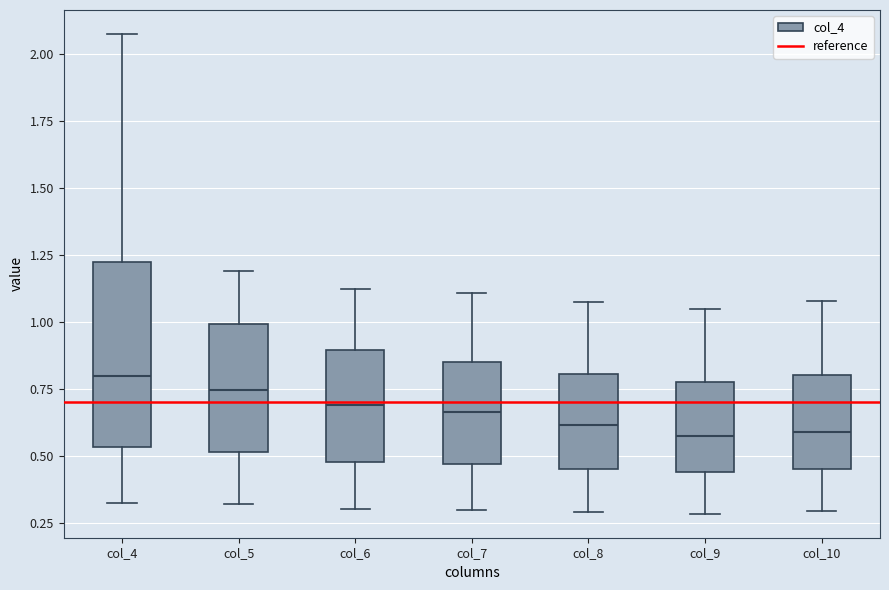

Where is the lower edge of the box for col_7 on the y-axis? The values are not printed on the chart, so give them approximately, as read against the axis.

0.45